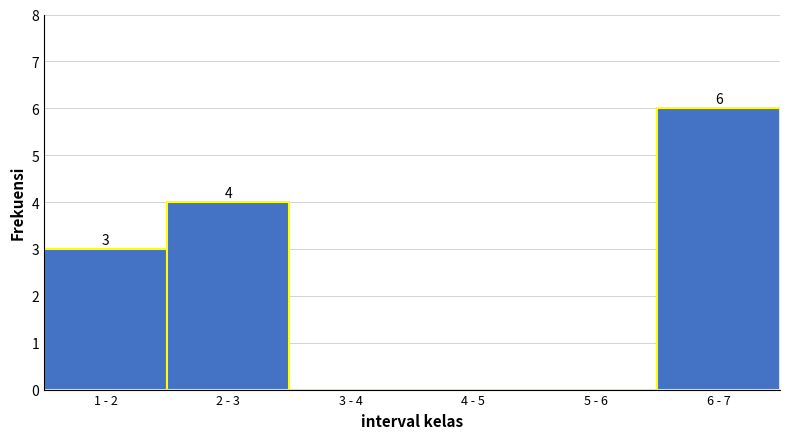

Reading left to right, list all the values displayed in this chart.

1 - 2=3	2 - 3=4	3 - 4=0	4 - 5=0	5 - 6=0	6 - 7=6